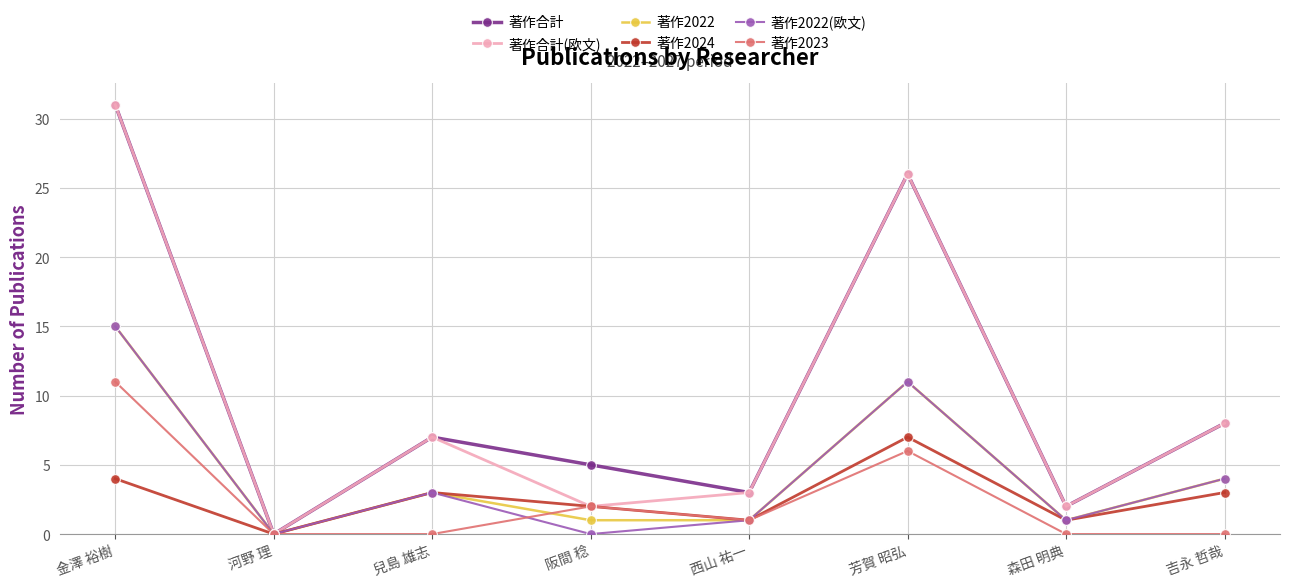

What is the maximum value for 著作2023?

11